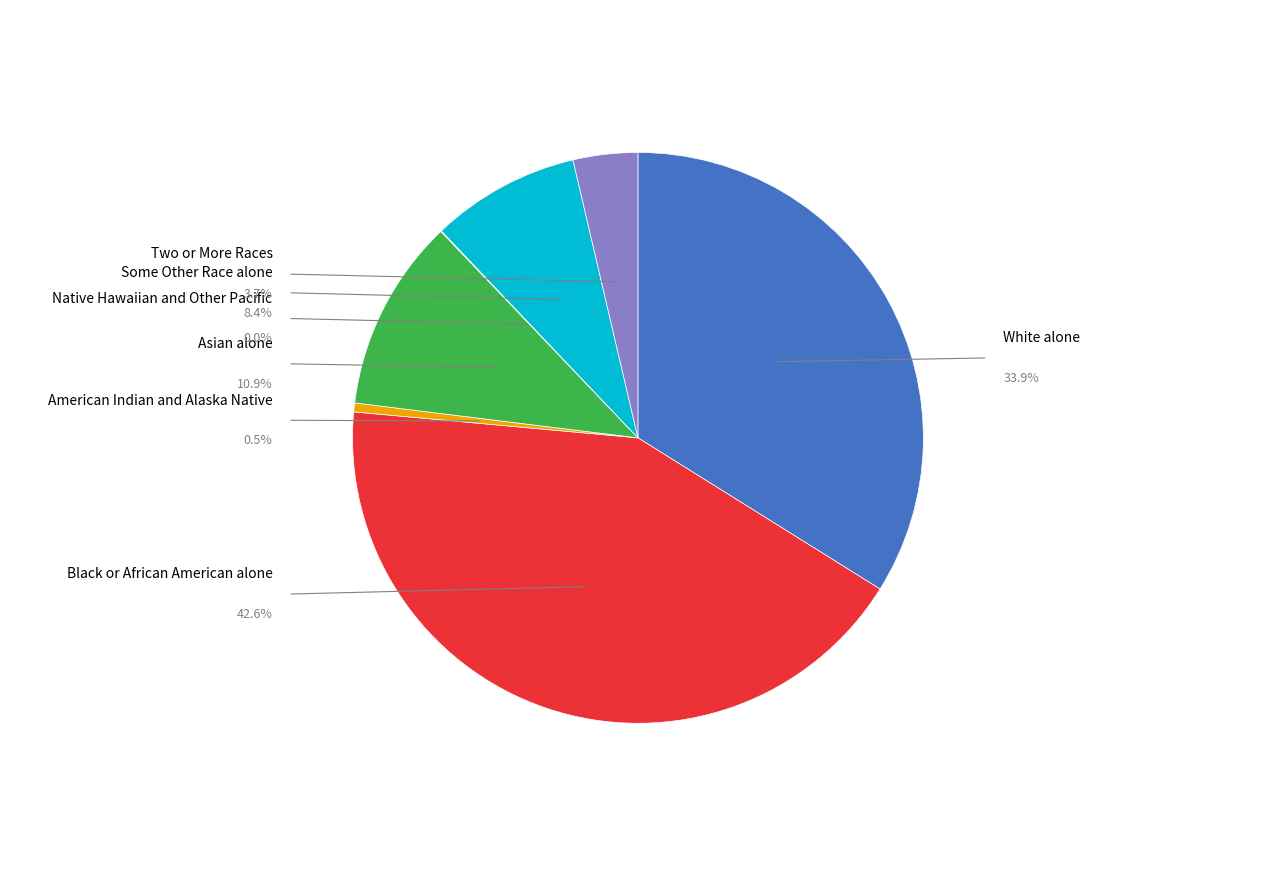

What is the smallest slice in the pie chart?

Native Hawaiian and Other Pacific